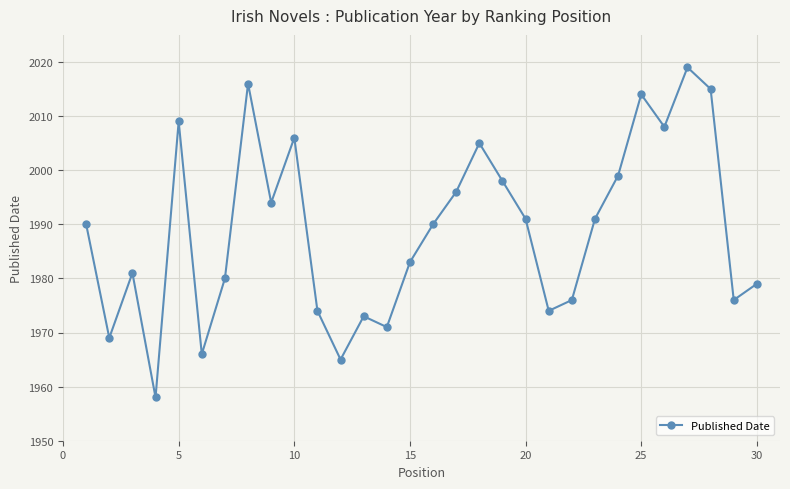

What is the average value?

1989